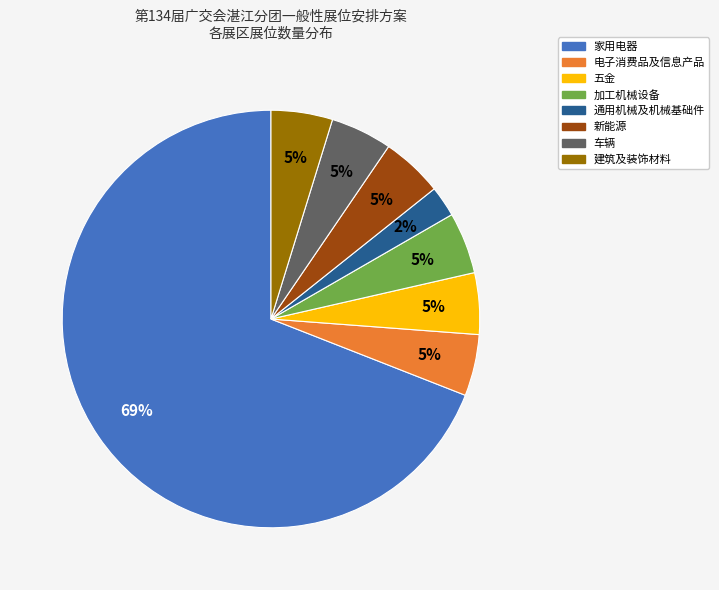

Is the sum of 电子消费品及信息产品 and 车辆 greater than half?

No